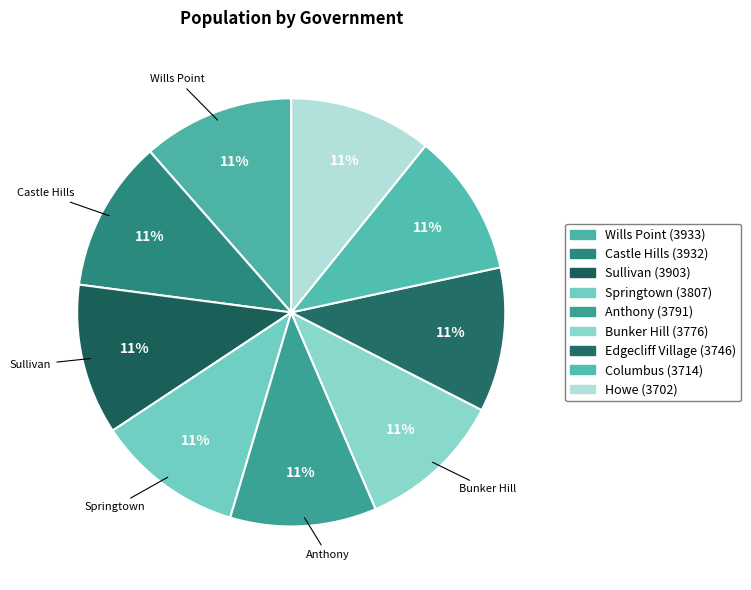

What is the largest slice in the pie chart?

Wills Point